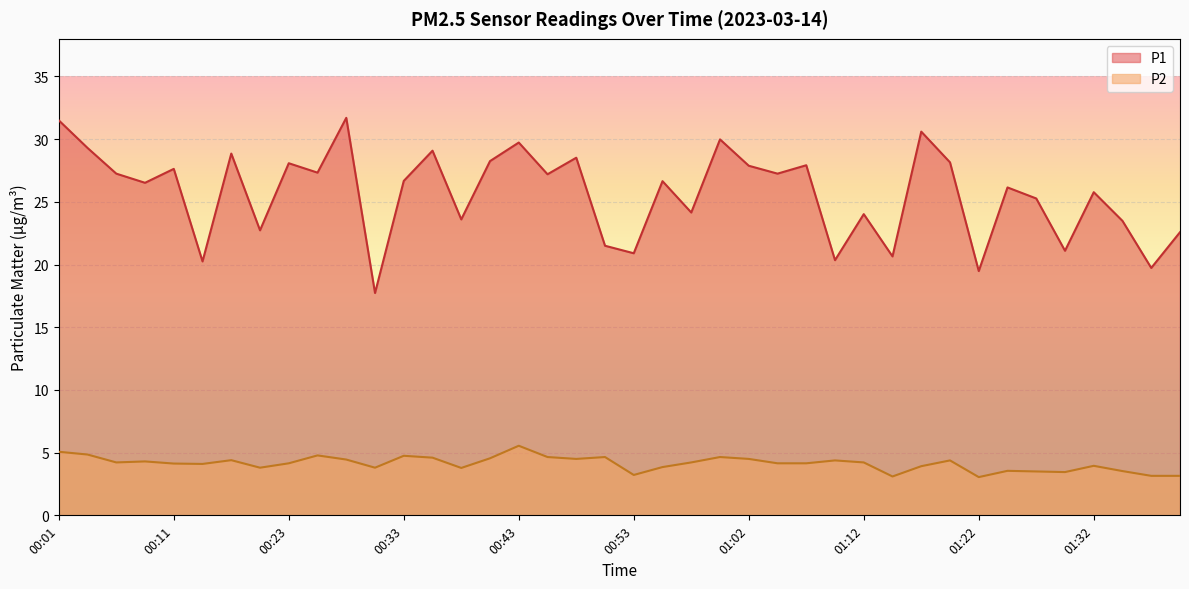

What is the greatest value displayed?

31.7